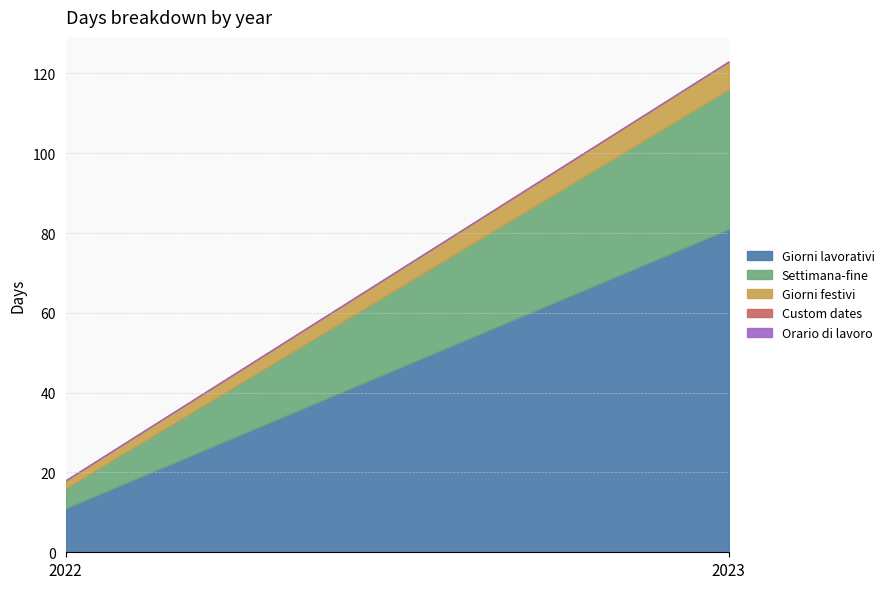

Does the chart have visible grid lines?

Yes